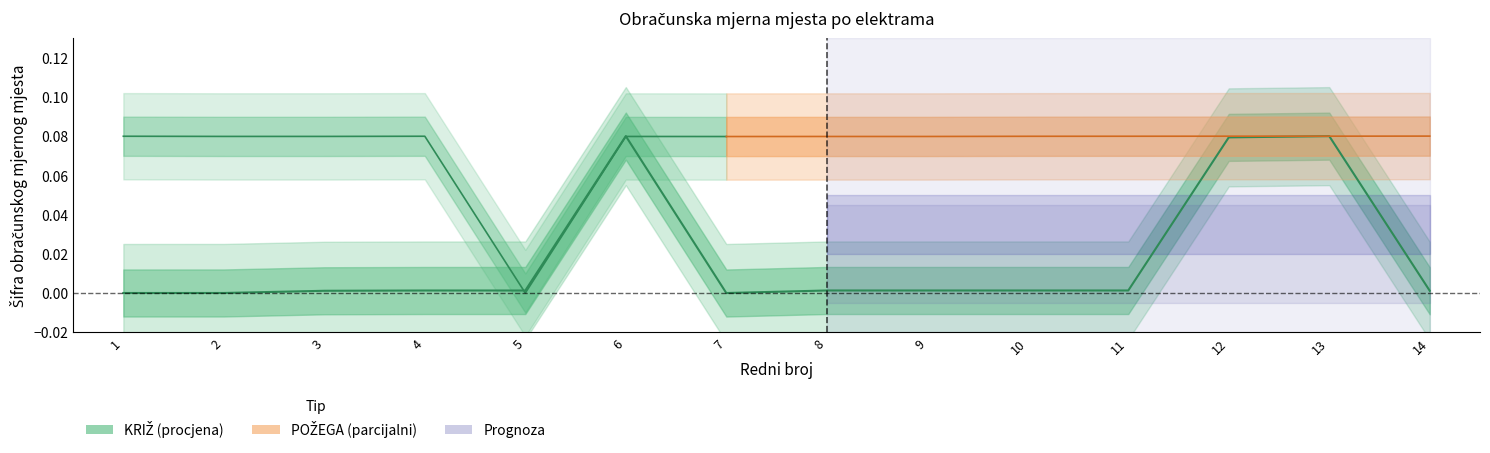

Reading left to right, transcribe all the data shown in this chart.

0.0	0.0	0.0	0.0	0.0	0.1	0.0	0.0	0.0	0.0	0.0	0.1	0.1	0.0